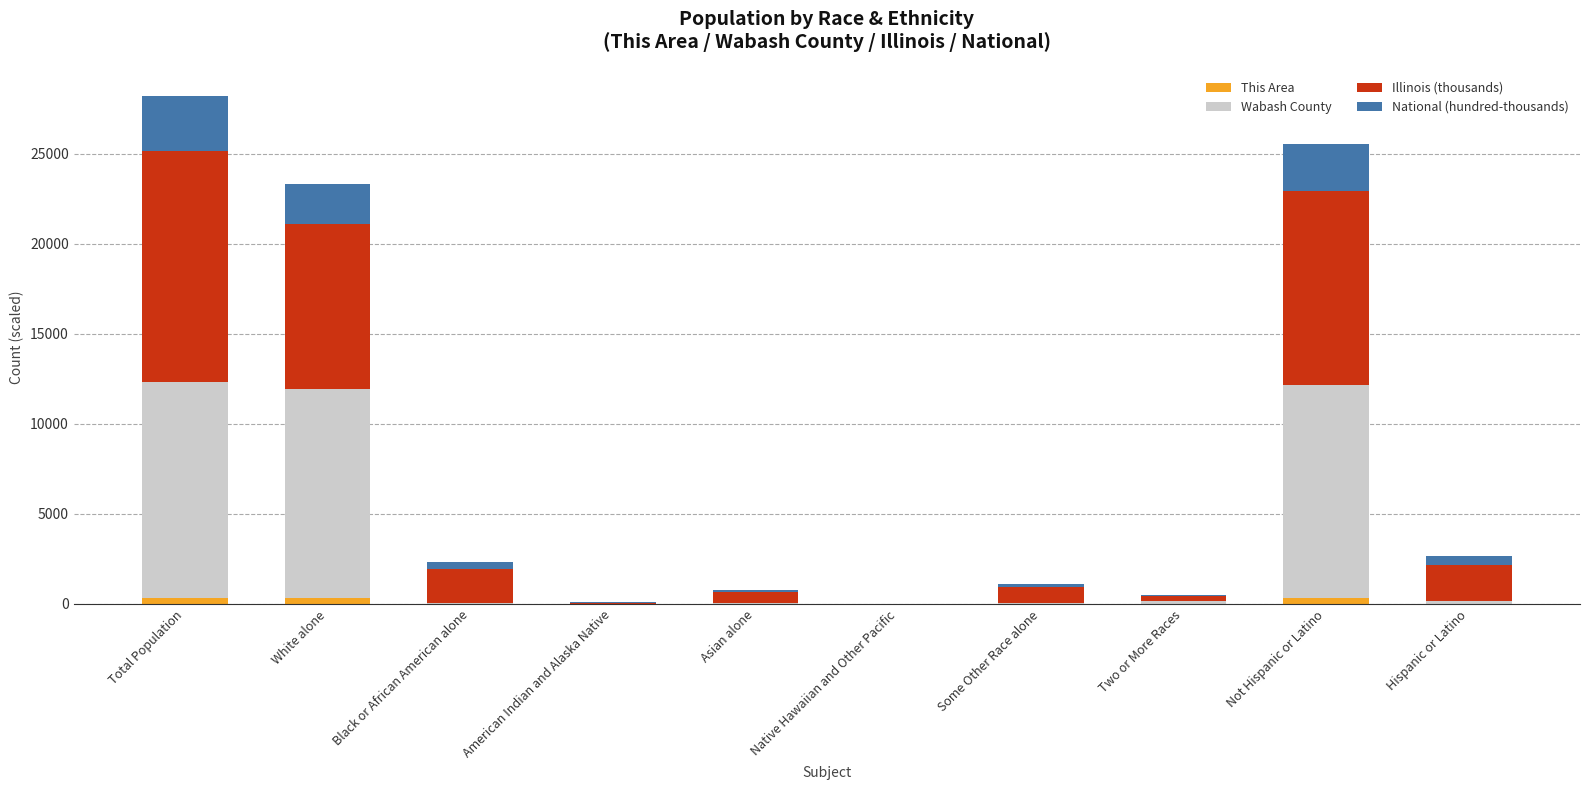

What is the sum of all This Area values?

1059.0